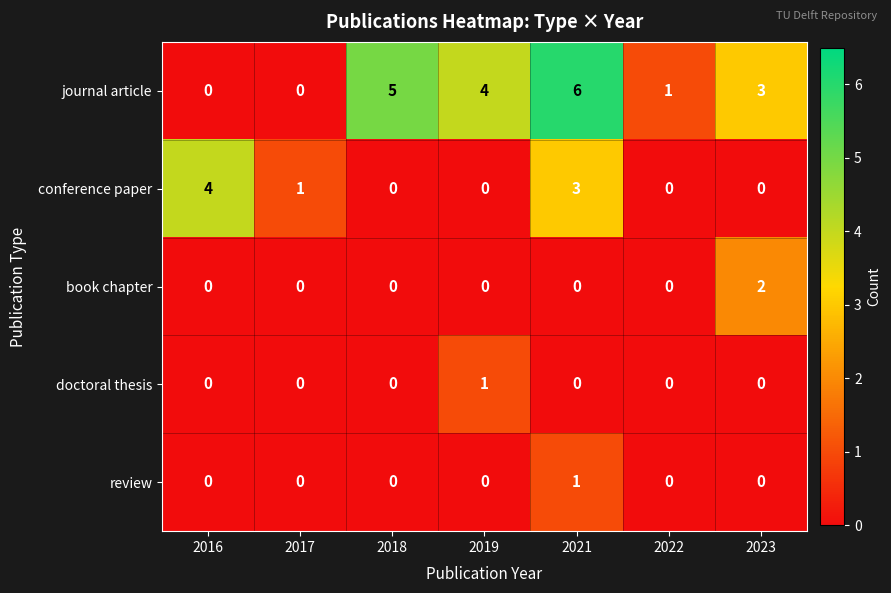

At how many categories does at least one series exceed 0?

7